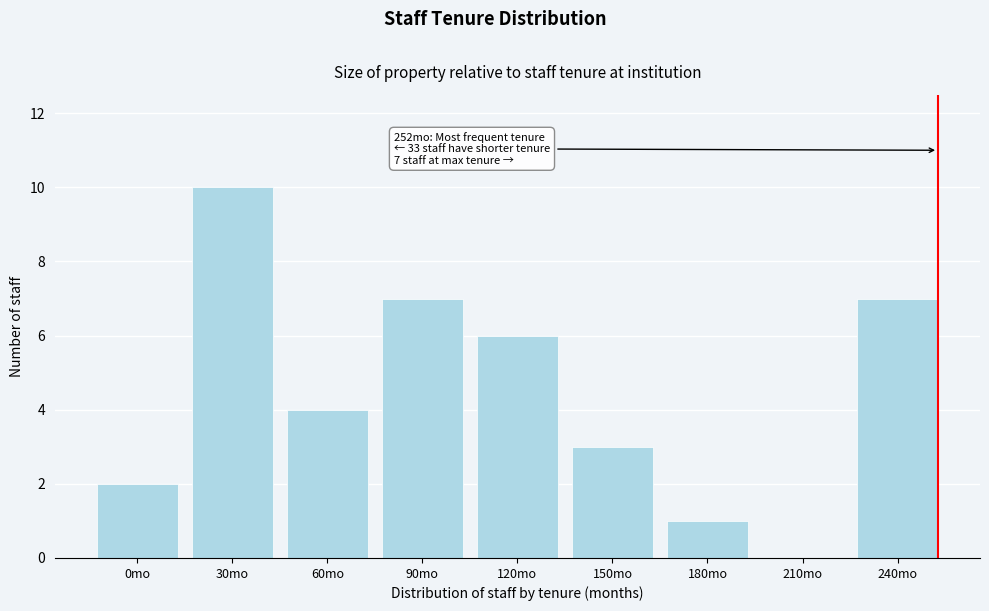

Reading right to left, what are all the values shown in this chart?

240mo=7	210mo=0	180mo=1	150mo=3	120mo=6	90mo=7	60mo=4	30mo=10	0mo=2